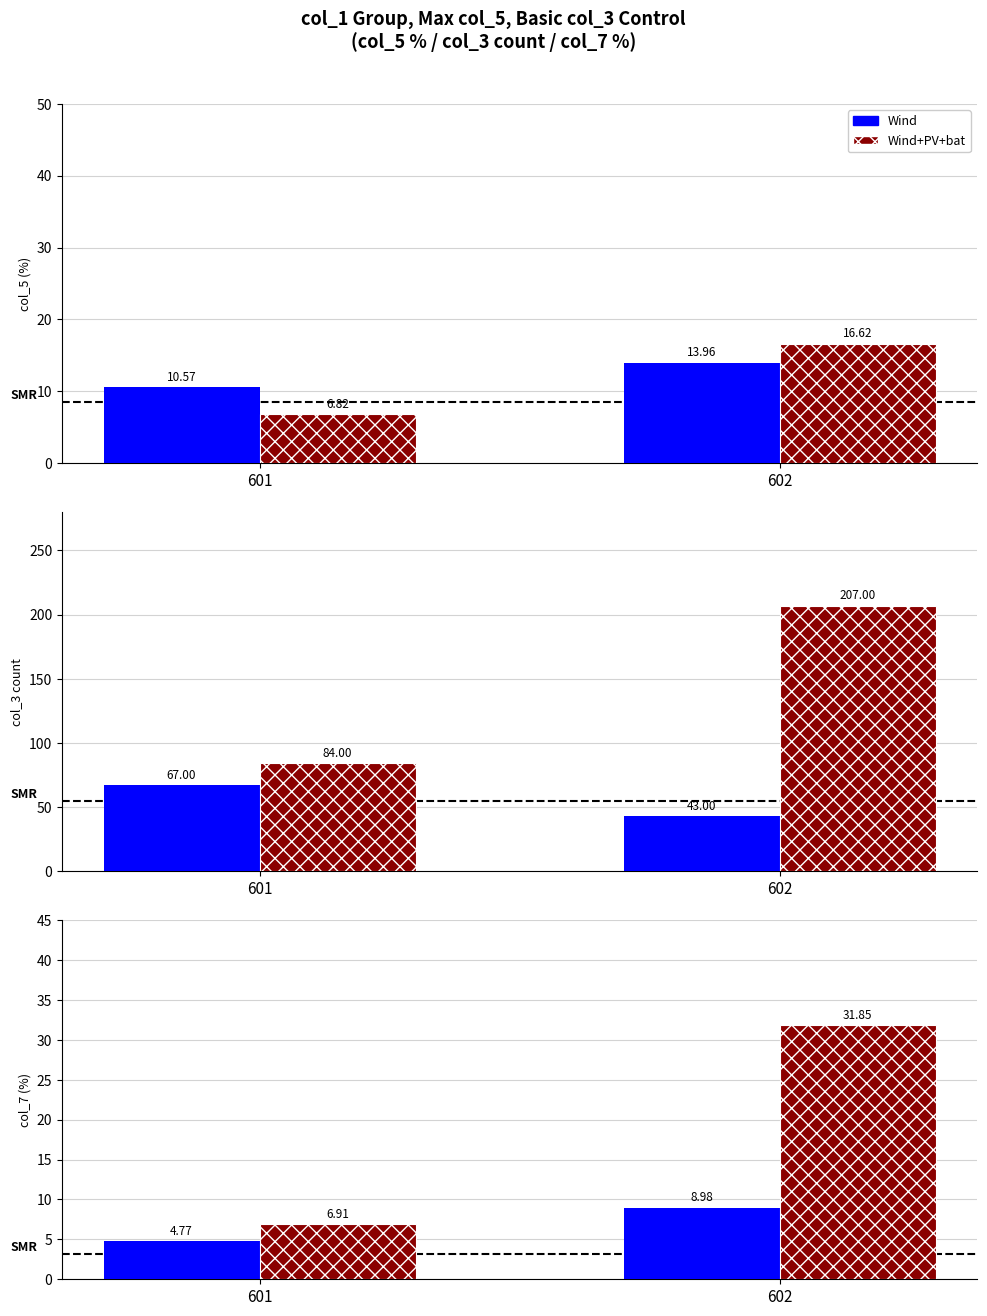

What are all the series names shown in the legend?

Wind, Wind+PV+bat